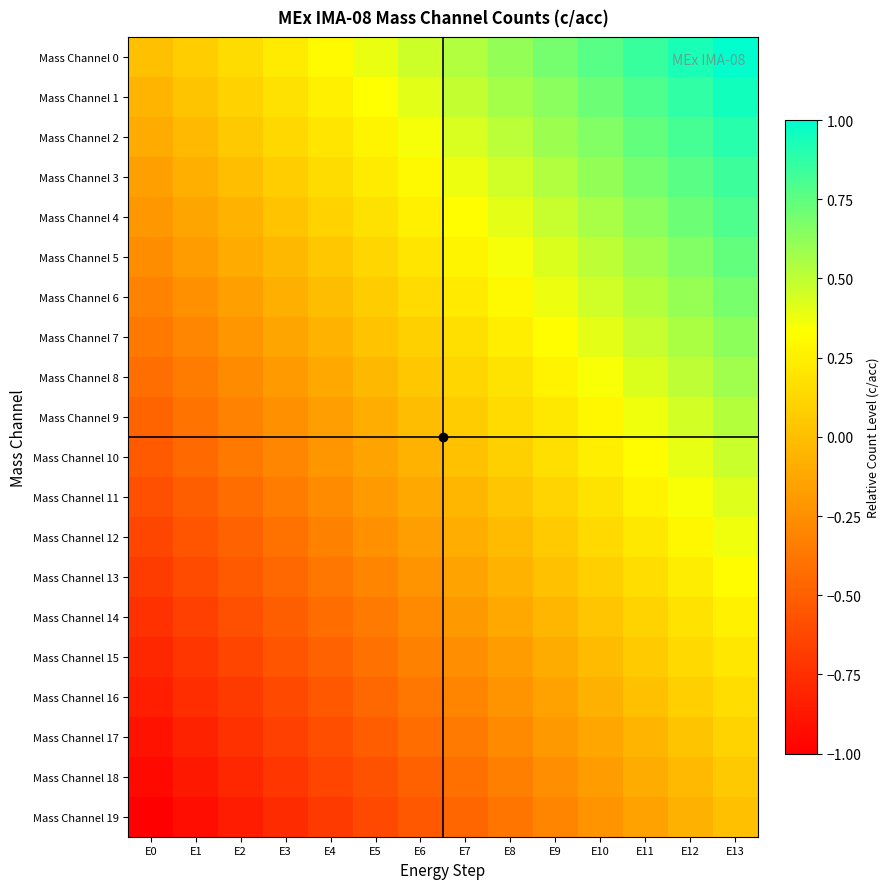

Reading right to left, what are all the values shown in this chart?

Mass Channel 0: E13=1.0	E12=0.9	E11=0.8	E10=0.8	E9=0.7	E8=0.6	E7=0.5	E6=0.5	E5=0.4	E4=0.3	E3=0.2	E2=0.2	E1=0.1	E0=0.0
Mass Channel 1: E13=0.9	E12=0.9	E11=0.8	E10=0.7	E9=0.6	E8=0.6	E7=0.5	E6=0.4	E5=0.3	E4=0.3	E3=0.2	E2=0.1	E1=0.0	E0=-0.1
Mass Channel 2: E13=0.9	E12=0.8	E11=0.7	E10=0.7	E9=0.6	E8=0.5	E7=0.4	E6=0.4	E5=0.3	E4=0.2	E3=0.1	E2=0.0	E1=-0.0	E0=-0.1
Mass Channel 3: E13=0.8	E12=0.8	E11=0.7	E10=0.6	E9=0.5	E8=0.5	E7=0.4	E6=0.3	E5=0.2	E4=0.1	E3=0.1	E2=-0.0	E1=-0.1	E0=-0.2
Mass Channel 4: E13=0.8	E12=0.7	E11=0.6	E10=0.6	E9=0.5	E8=0.4	E7=0.3	E6=0.3	E5=0.2	E4=0.1	E3=0.0	E2=-0.1	E1=-0.1	E0=-0.2
Mass Channel 5: E13=0.7	E12=0.7	E11=0.6	E10=0.5	E9=0.4	E8=0.4	E7=0.3	E6=0.2	E5=0.1	E4=0.0	E3=-0.0	E2=-0.1	E1=-0.2	E0=-0.3
Mass Channel 6: E13=0.7	E12=0.6	E11=0.5	E10=0.5	E9=0.4	E8=0.3	E7=0.2	E6=0.1	E5=0.1	E4=-0.0	E3=-0.1	E2=-0.2	E1=-0.2	E0=-0.3
Mass Channel 7: E13=0.6	E12=0.6	E11=0.5	E10=0.4	E9=0.3	E8=0.2	E7=0.2	E6=0.1	E5=0.0	E4=-0.1	E3=-0.1	E2=-0.2	E1=-0.3	E0=-0.4
Mass Channel 8: E13=0.6	E12=0.5	E11=0.4	E10=0.3	E9=0.3	E8=0.2	E7=0.1	E6=0.0	E5=-0.0	E4=-0.1	E3=-0.2	E2=-0.3	E1=-0.3	E0=-0.4
Mass Channel 9: E13=0.5	E12=0.4	E11=0.4	E10=0.3	E9=0.2	E8=0.1	E7=0.1	E6=-0.0	E5=-0.1	E4=-0.2	E3=-0.2	E2=-0.3	E1=-0.4	E0=-0.5
Mass Channel 10: E13=0.5	E12=0.4	E11=0.3	E10=0.2	E9=0.2	E8=0.1	E7=0.0	E6=-0.1	E5=-0.1	E4=-0.2	E3=-0.3	E2=-0.4	E1=-0.4	E0=-0.5
Mass Channel 11: E13=0.4	E12=0.3	E11=0.3	E10=0.2	E9=0.1	E8=0.0	E7=-0.0	E6=-0.1	E5=-0.2	E4=-0.3	E3=-0.3	E2=-0.4	E1=-0.5	E0=-0.6
Mass Channel 12: E13=0.4	E12=0.3	E11=0.2	E10=0.1	E9=0.1	E8=-0.0	E7=-0.1	E6=-0.2	E5=-0.2	E4=-0.3	E3=-0.4	E2=-0.5	E1=-0.6	E0=-0.6
Mass Channel 13: E13=0.3	E12=0.2	E11=0.2	E10=0.1	E9=0.0	E8=-0.1	E7=-0.1	E6=-0.2	E5=-0.3	E4=-0.4	E3=-0.5	E2=-0.5	E1=-0.6	E0=-0.7
Mass Channel 14: E13=0.3	E12=0.2	E11=0.1	E10=0.0	E9=-0.0	E8=-0.1	E7=-0.2	E6=-0.3	E5=-0.4	E4=-0.4	E3=-0.5	E2=-0.6	E1=-0.7	E0=-0.7
Mass Channel 15: E13=0.2	E12=0.1	E11=0.1	E10=-0.0	E9=-0.1	E8=-0.2	E7=-0.3	E6=-0.3	E5=-0.4	E4=-0.5	E3=-0.6	E2=-0.6	E1=-0.7	E0=-0.8
Mass Channel 16: E13=0.2	E12=0.1	E11=0.0	E10=-0.1	E9=-0.1	E8=-0.2	E7=-0.3	E6=-0.4	E5=-0.5	E4=-0.5	E3=-0.6	E2=-0.7	E1=-0.8	E0=-0.8
Mass Channel 17: E13=0.1	E12=0.0	E11=-0.0	E10=-0.1	E9=-0.2	E8=-0.3	E7=-0.4	E6=-0.4	E5=-0.5	E4=-0.6	E3=-0.7	E2=-0.7	E1=-0.8	E0=-0.9
Mass Channel 18: E13=0.1	E12=-0.0	E11=-0.1	E10=-0.2	E9=-0.3	E8=-0.3	E7=-0.4	E6=-0.5	E5=-0.6	E4=-0.6	E3=-0.7	E2=-0.8	E1=-0.9	E0=-0.9
Mass Channel 19: E13=0.0	E12=-0.1	E11=-0.2	E10=-0.2	E9=-0.3	E8=-0.4	E7=-0.5	E6=-0.5	E5=-0.6	E4=-0.7	E3=-0.8	E2=-0.8	E1=-0.9	E0=-1.0